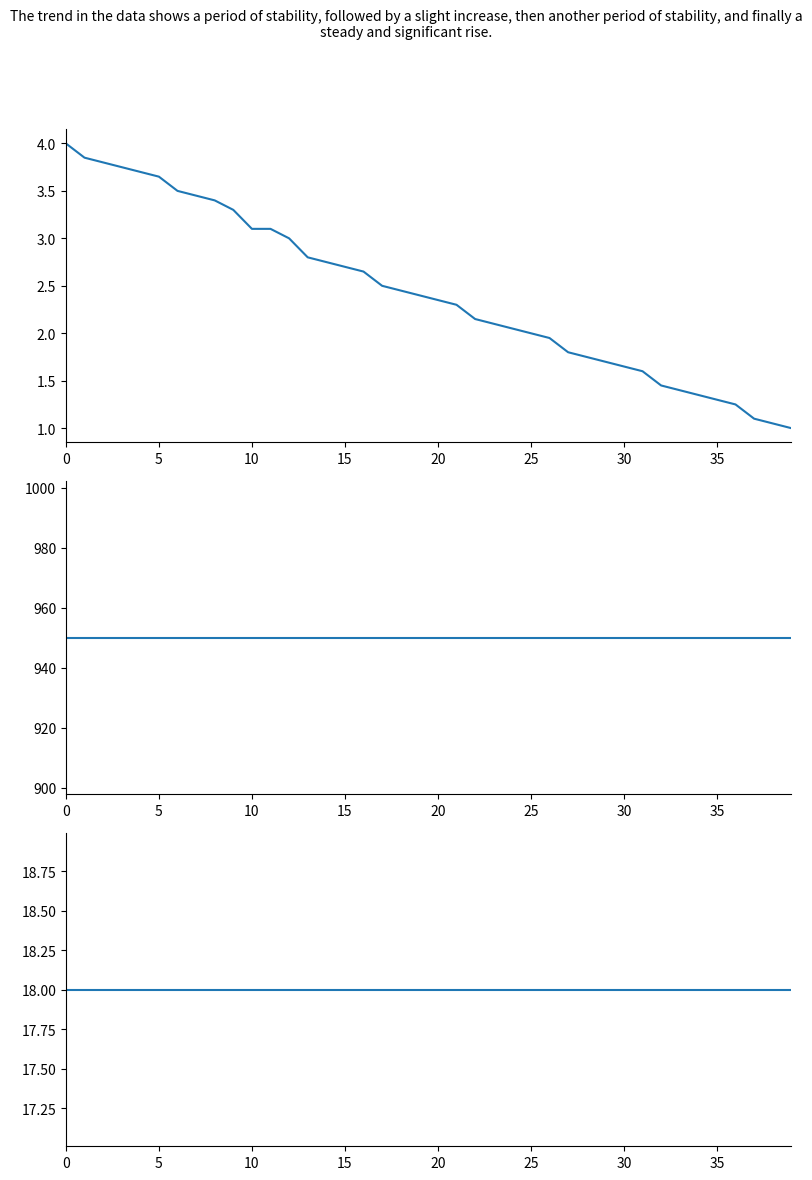

True or false: Coupon rate (%) has more than 0 interior local peaks.

False